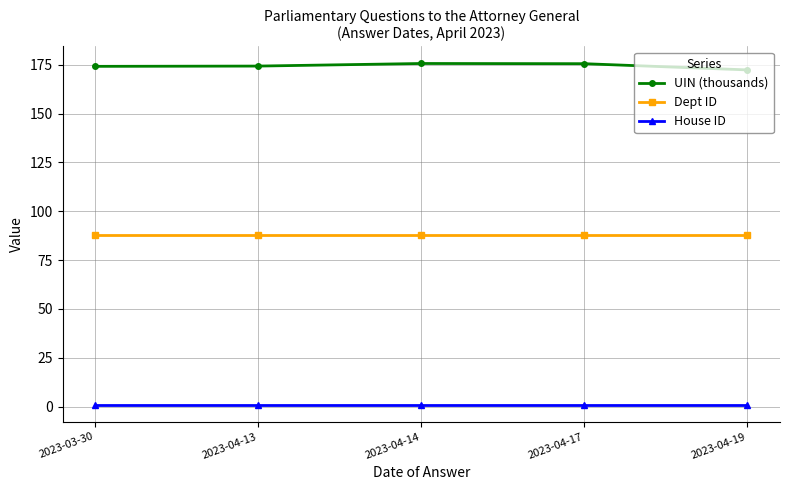

The value of UIN (thousands) at 2023-03-30 is 290.1. True or false?

False